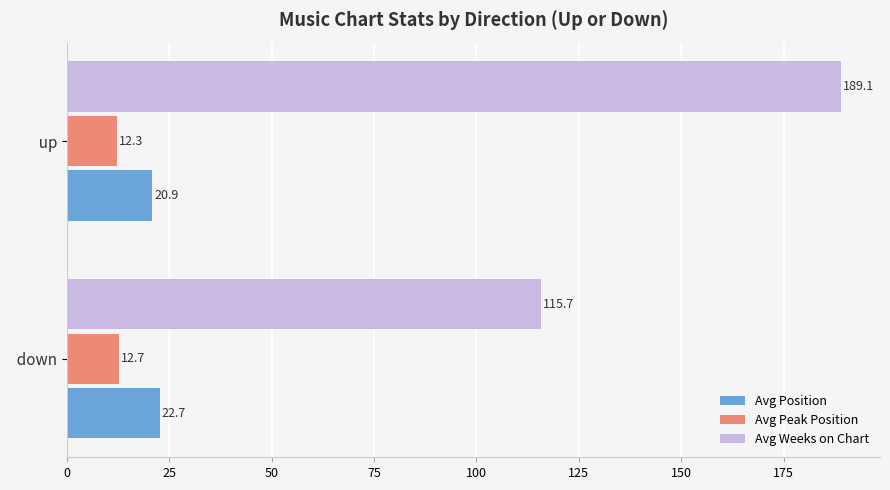

List the labels in order of Avg Peak Position value, smallest first.

  up,   down